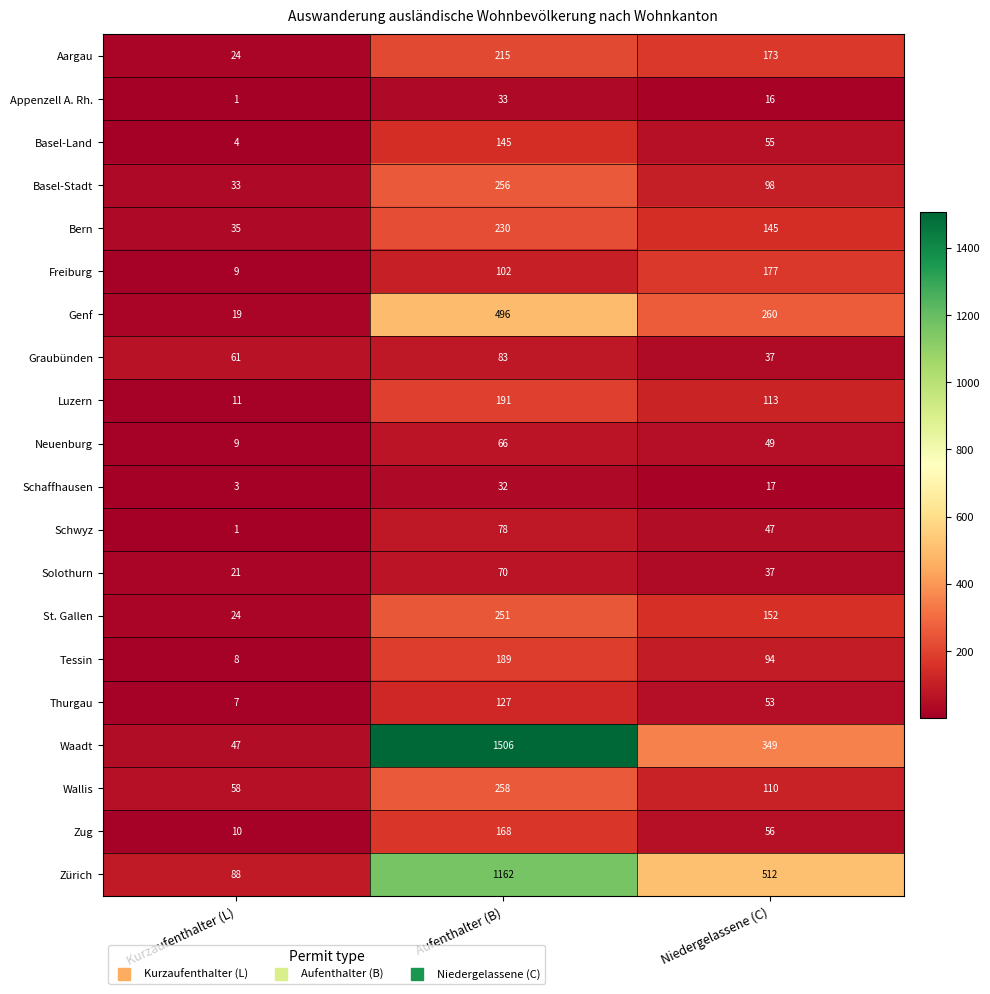

At which category is the sum across all series the highest?

Aufenthalter (B)